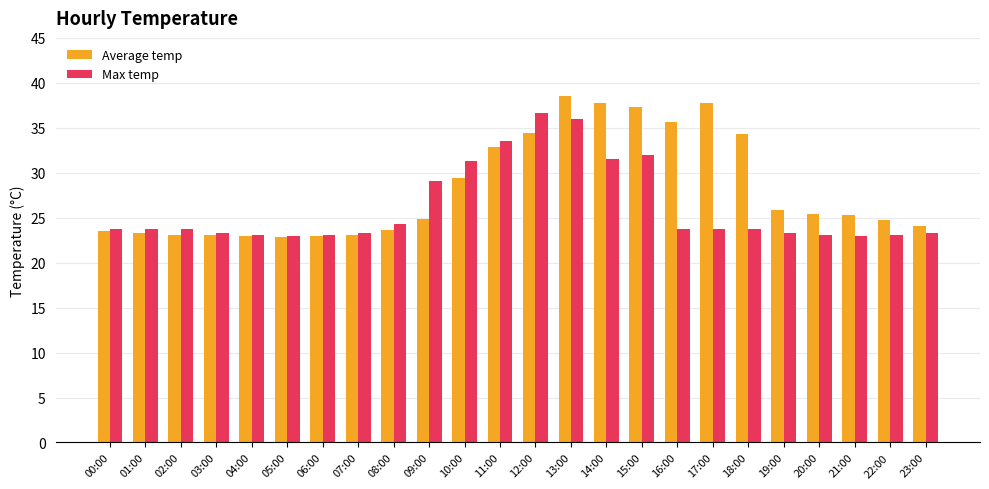

What is the difference between the Average temp values at 10:00 and 15:00?

7.9